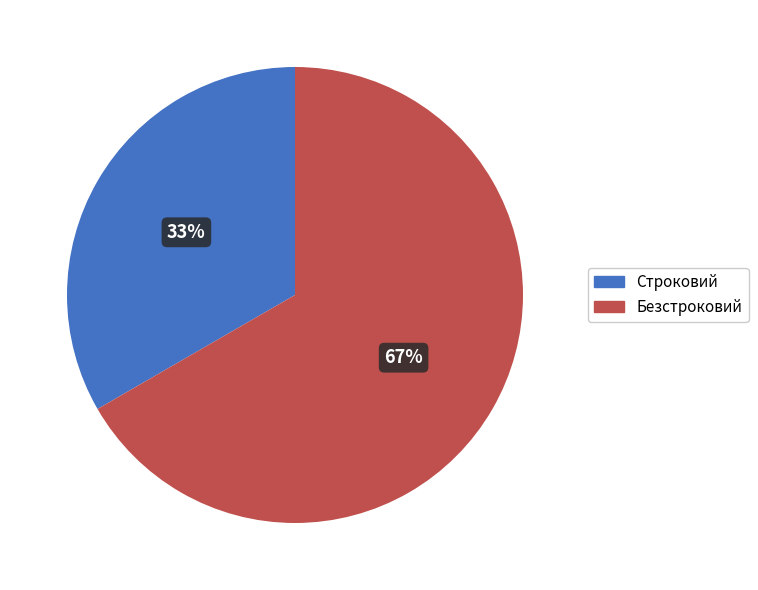

How many segments does this pie chart have?

2